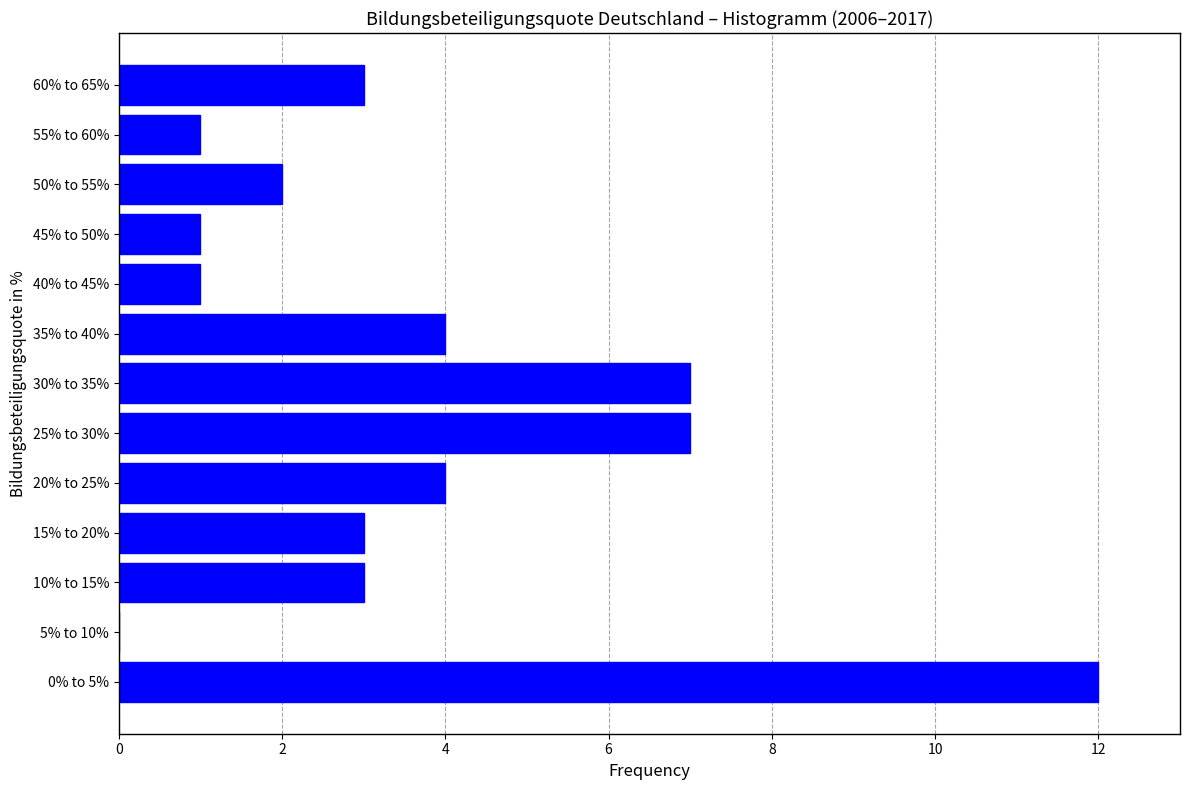

Reading bottom to top, extract all data points from this chart.

0% to 5%=12	5% to 10%=0	10% to 15%=3	15% to 20%=3	20% to 25%=4	25% to 30%=7	30% to 35%=7	35% to 40%=4	40% to 45%=1	45% to 50%=1	50% to 55%=2	55% to 60%=1	60% to 65%=3